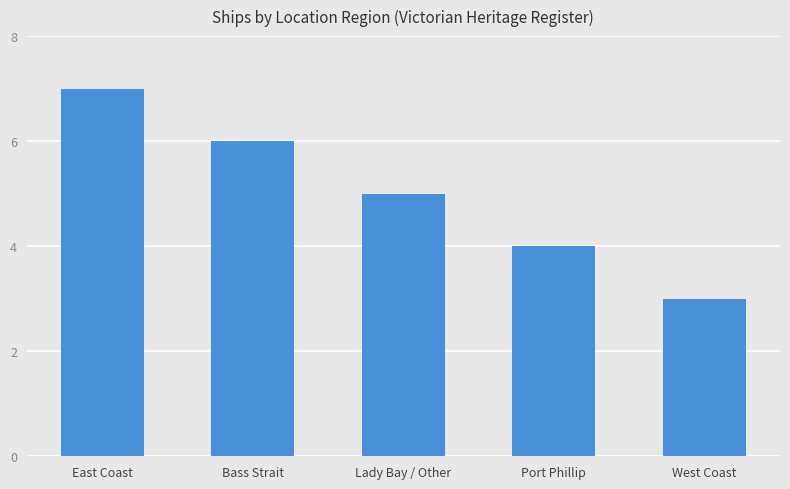

The chart shows a value of 11 at East Coast. True or false?

False